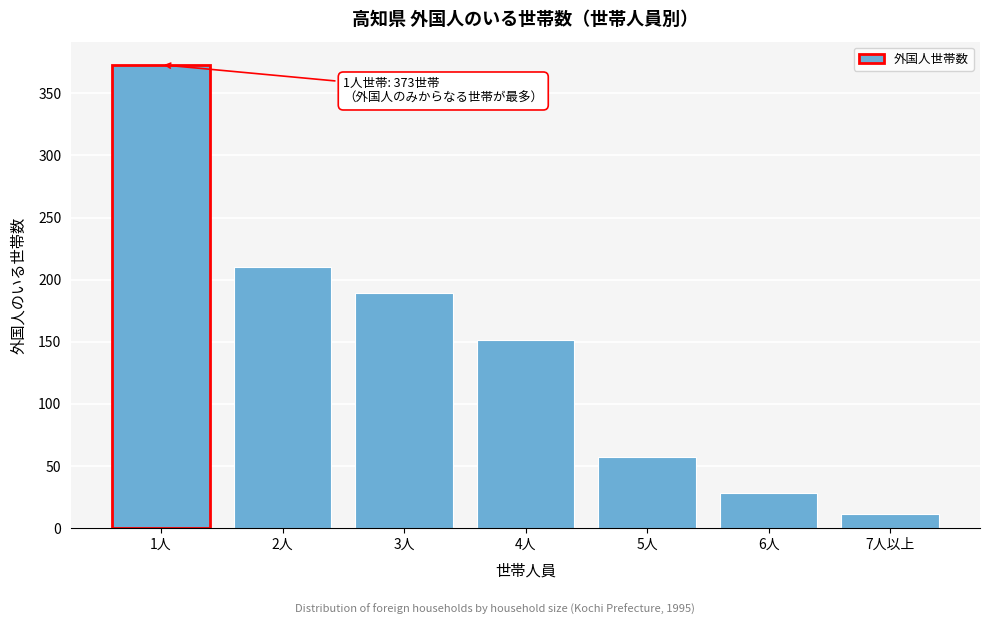

Reading left to right, extract all data points from this chart.

1人=373	2人=210	3人=189	4人=151	5人=57	6人=28	7人以上=11